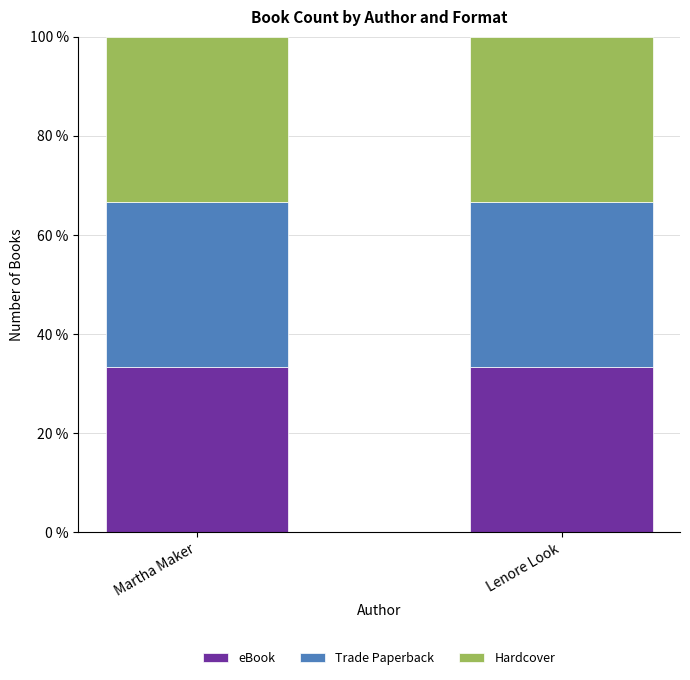

What is the label of the 2nd bar from the left?

Lenore Look